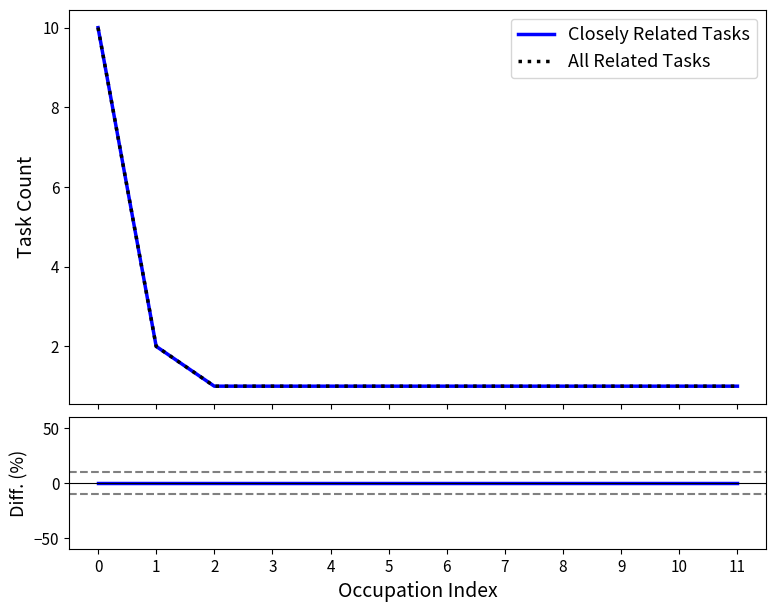

Rank the series by their maximum value, from highest to lowest.

Closely Related Tasks, All Related Tasks, Diff (%)